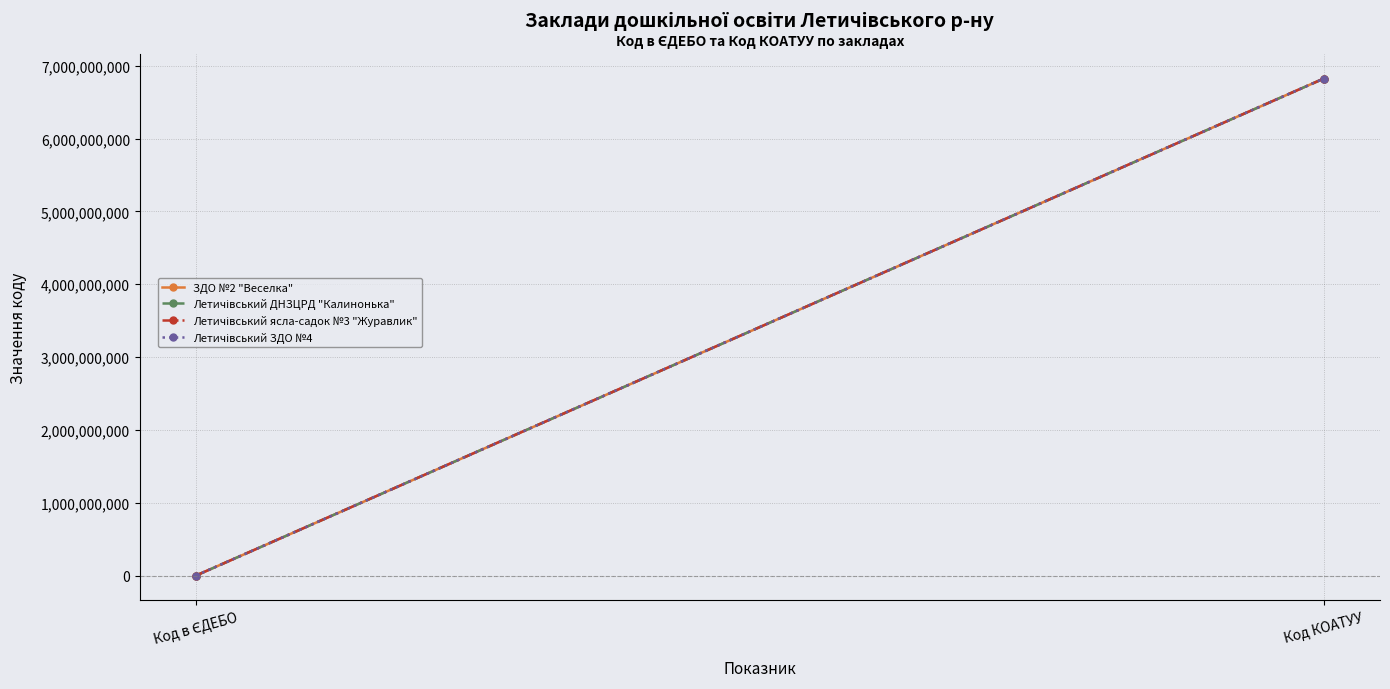

Reading right to left, what are all the values shown in this chart?

ЗДО №2 "Веселка": Код КОАТУУ=6823055100	Код в ЄДЕБО=176105
Летичівський ДНЗЦРД "Калинонька": Код КОАТУУ=6823055100	Код в ЄДЕБО=172498
Летичівський ясла-садок №3 "Журавлик": Код КОАТУУ=6823055100	Код в ЄДЕБО=172500
Летичівський ЗДО №4: Код КОАТУУ=6823055100	Код в ЄДЕБО=172499